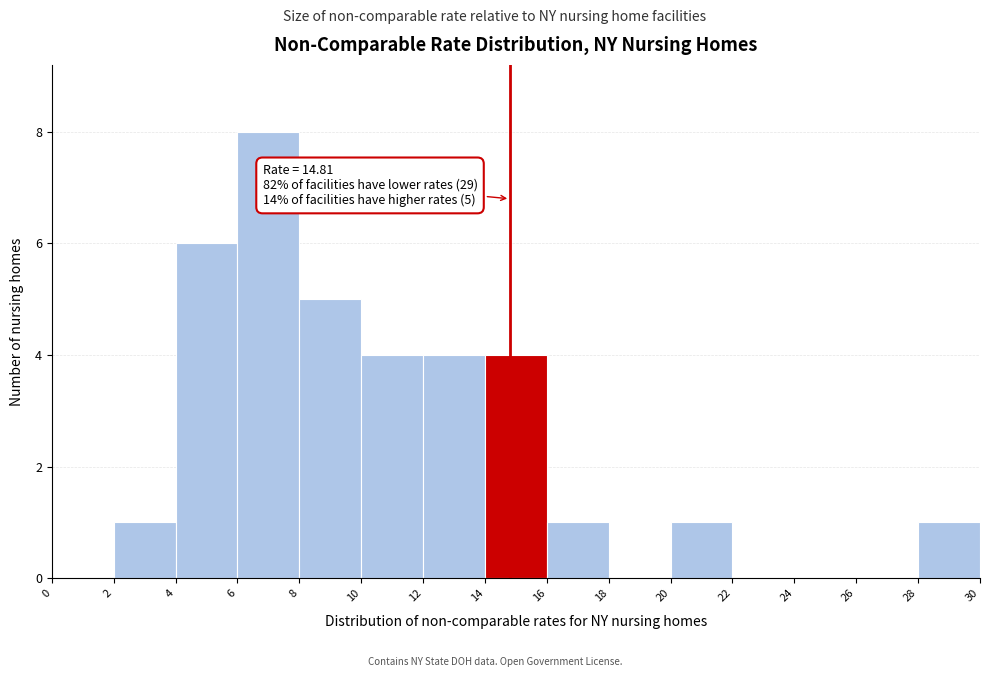

Which range on the x-axis has the tallest bar?

6 to 8